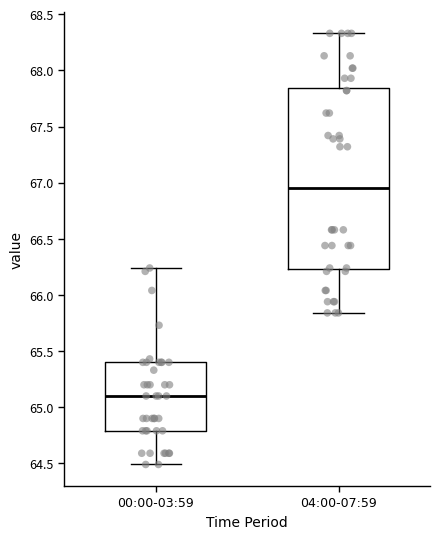

Which box's median line is the highest?

04:00-07:59